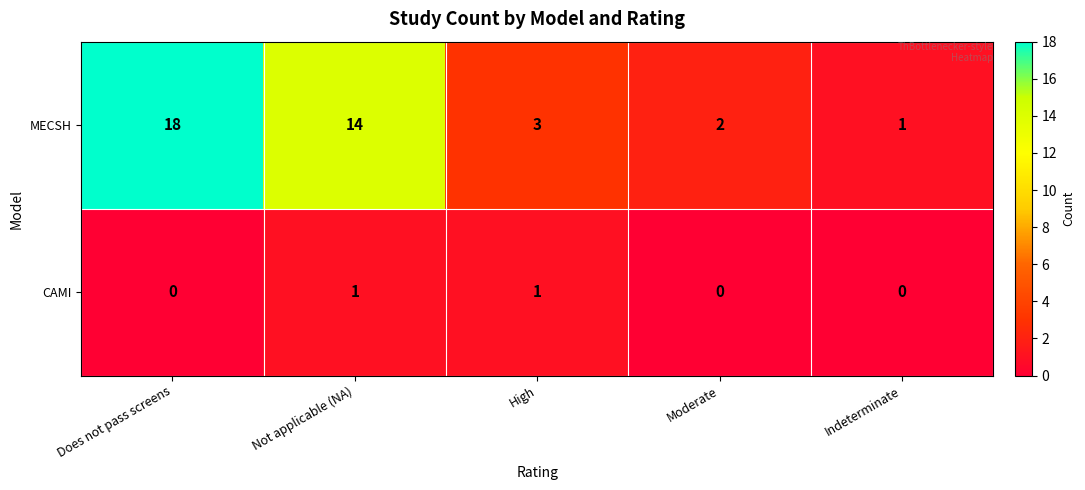

Rank the series by their maximum value, from lowest to highest.

CAMI, MECSH